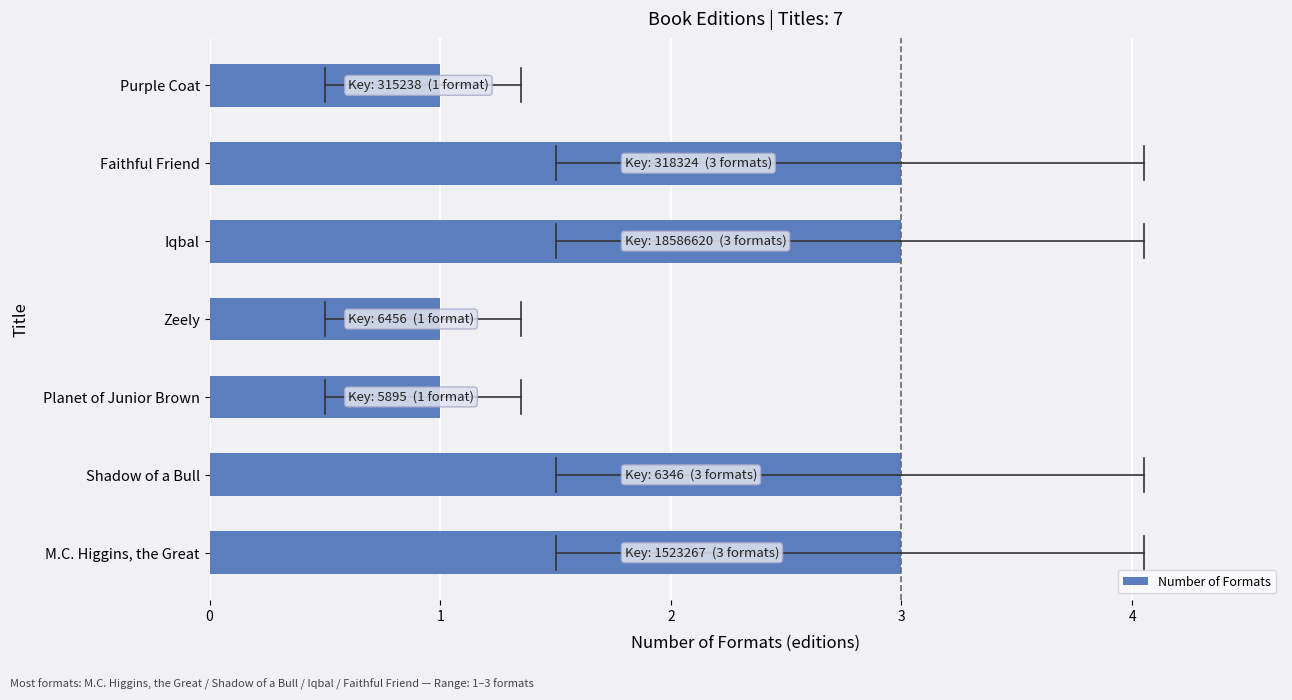

What is the ratio of the value at Faithful Friend to the value at Zeely?

3.0